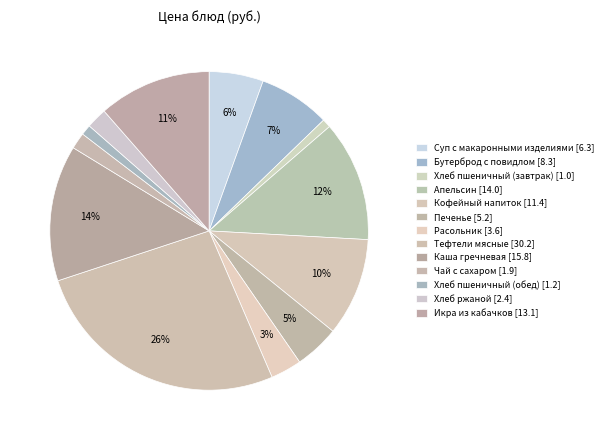

What percentage do Суп с макаронными изделиями and Печенье together represent?

10.1%